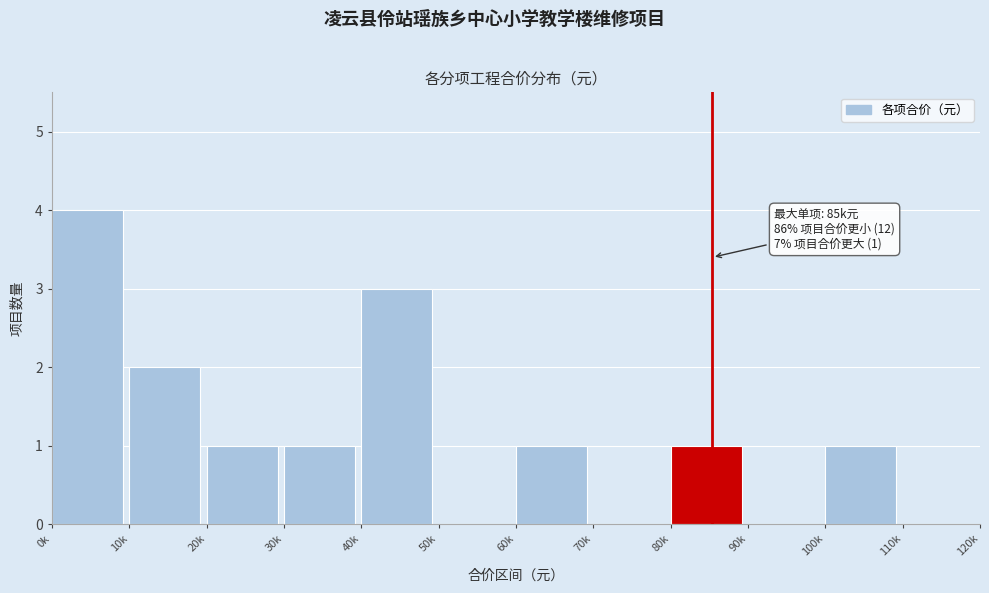

Reading right to left, what are all the values shown in this chart?

110k=0	100k=1	90k=0	80k=1	70k=0	60k=1	50k=0	40k=3	30k=1	20k=1	10k=2	0k=4